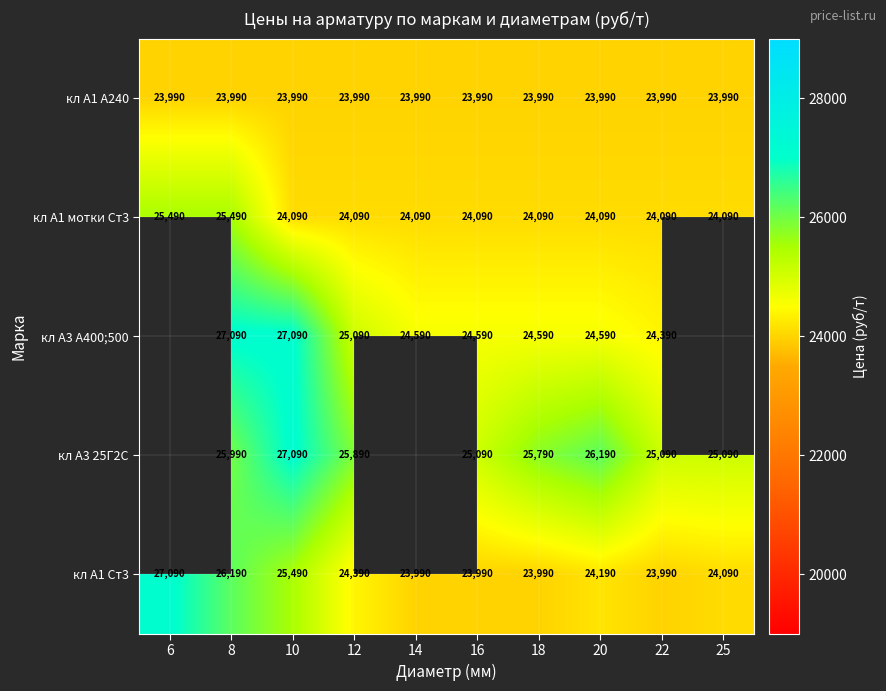

At which category is the sum across all series the highest?

8